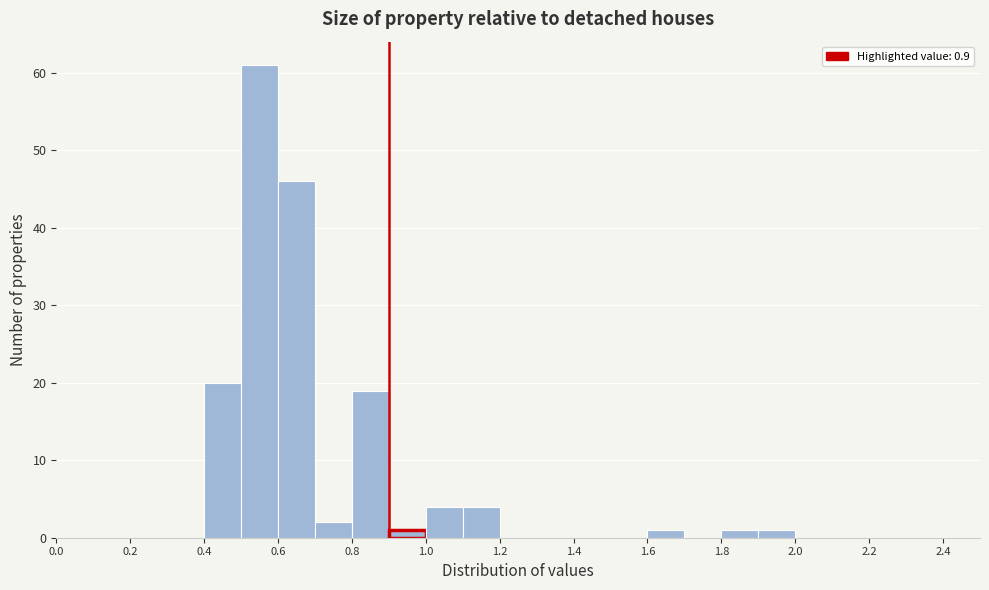

How tall is the bar that spans 0.8 to 0.9 on the x-axis? The values are not printed on the chart, so give them approximately, as read against the axis.

19